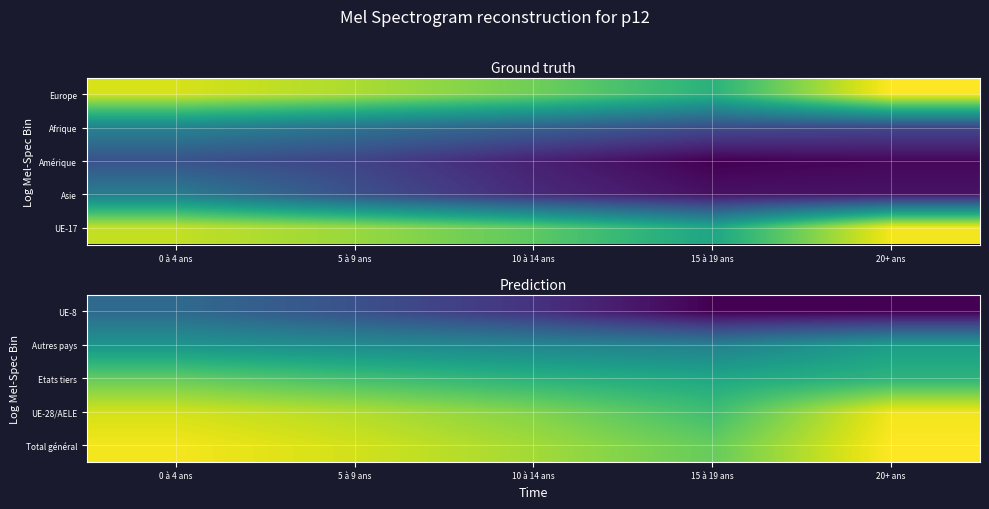

Is it true that Autres pays equals 11.2 at 0 à 4 ans?

False